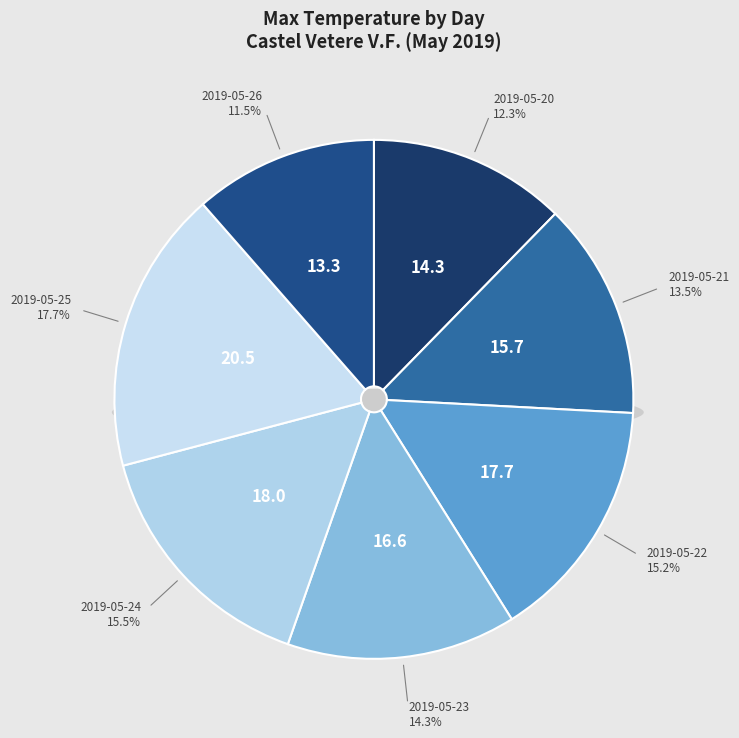

What portion of the pie excludes 2019-05-23?

85.7%